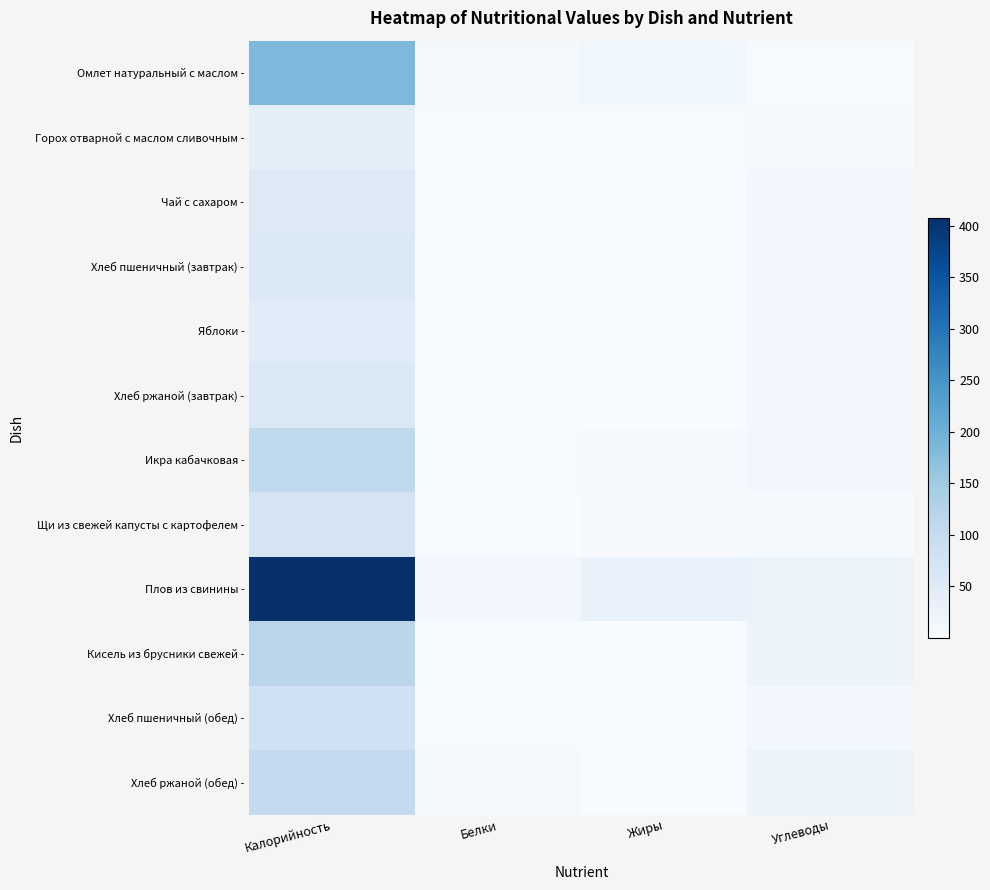

Rank the series by their maximum value, from lowest to highest.

Горох отварной с маслом сливочным -, Яблоки -, Чай с сахаром -, Хлеб пшеничный (завтрак) -, Хлеб ржаной (завтрак) -, Щи из свежей капусты с картофелем -, Хлеб пшеничный (обед) -, Хлеб ржаной (обед) -, Икра кабачковая -, Кисель из брусники свежей -, Омлет натуральный с маслом -, Плов из свинины -